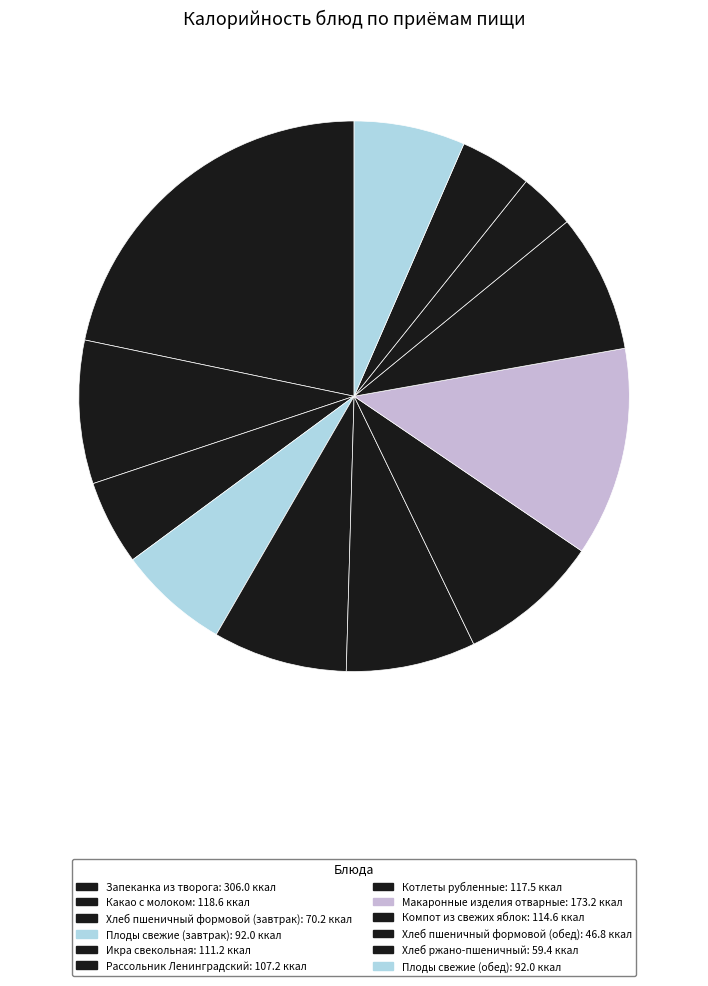

How many segments does this pie chart have?

12